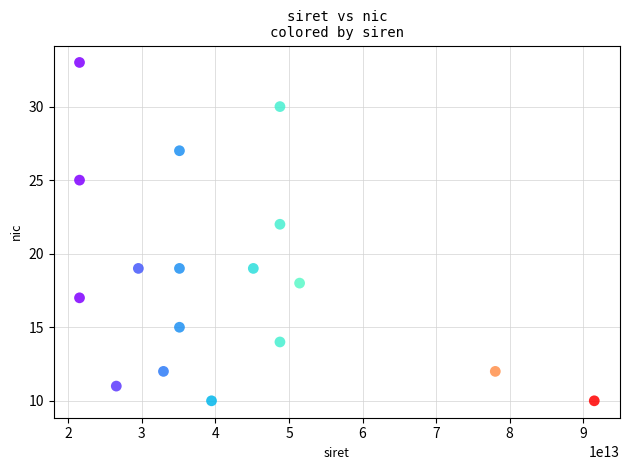

What is the range of Y values (max minus min)?

23